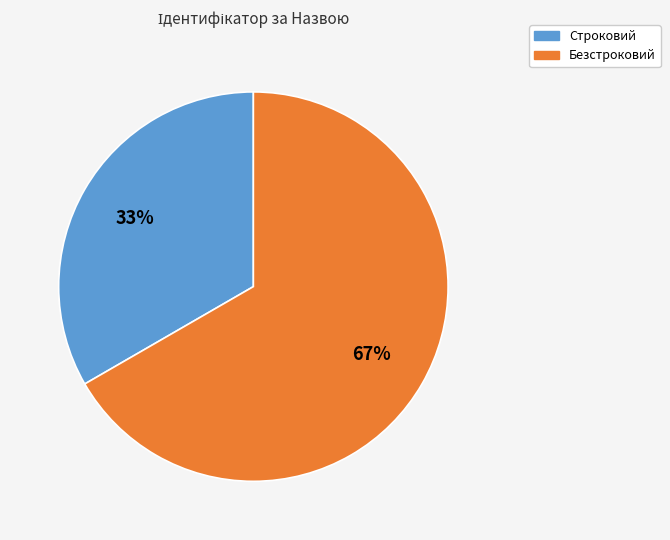

Rank the categories by value from lowest to highest.

Строковий, Безстроковий